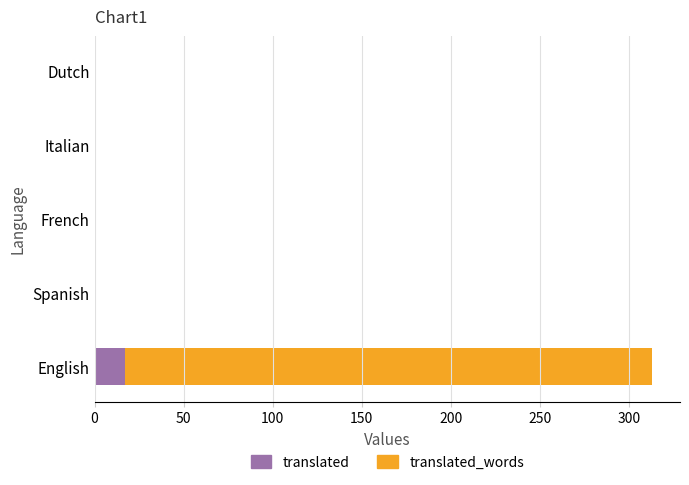

What are all the series names shown in the legend?

translated, translated_words